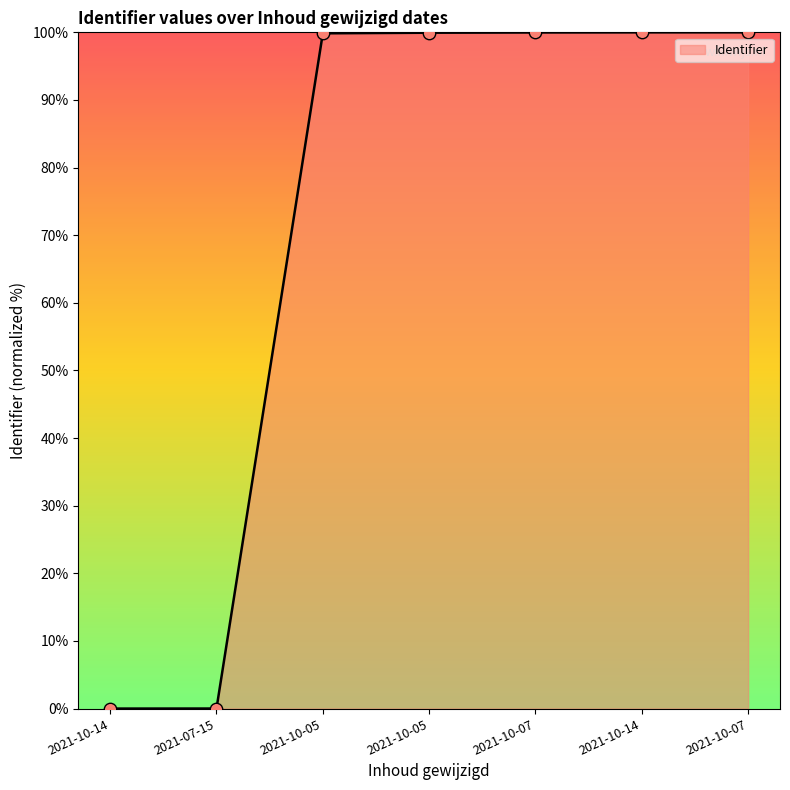

Count the number of categories in the chart.

7